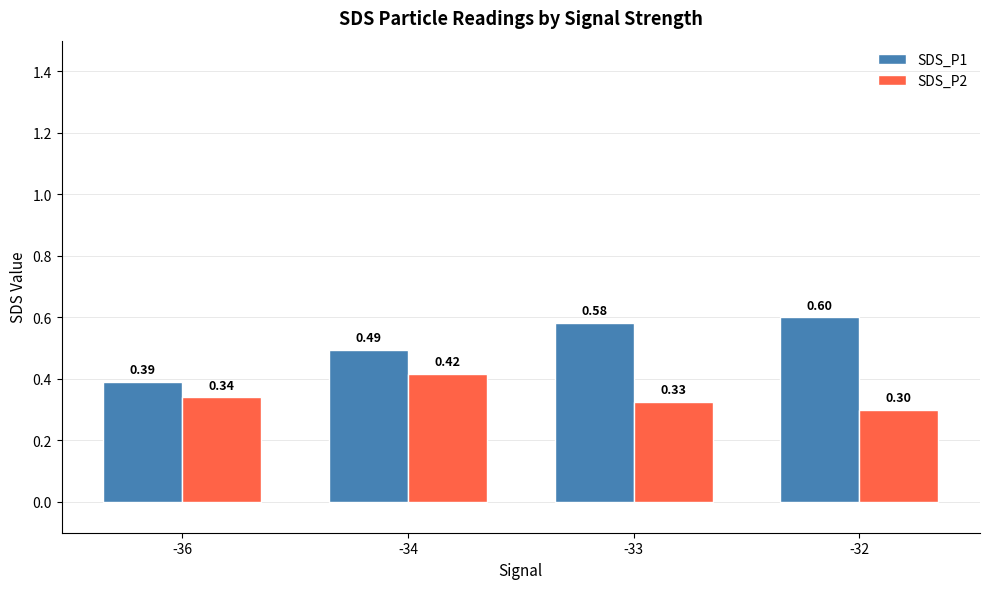

List the labels in order of SDS_P2 value, largest first.

-34, -36, -33, -32